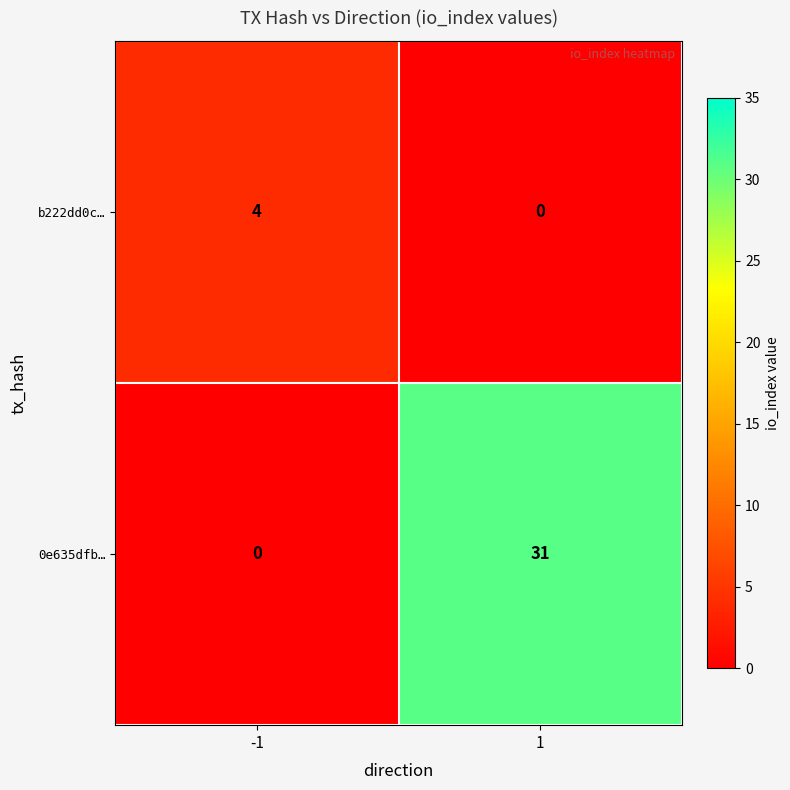

Which series changed the most between -1 and 1?

0e635dfb…